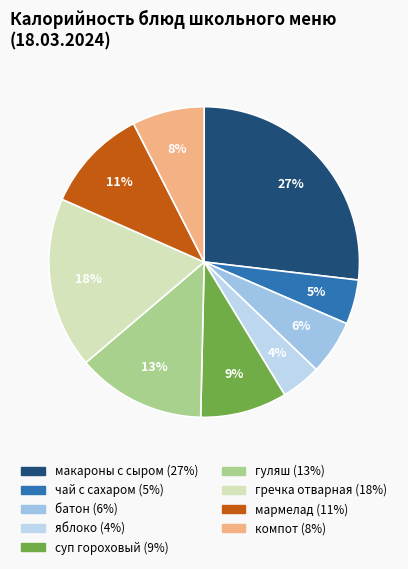

Approximately how many times larger is the value at суп гороховый compared to гречка отварная?

0.5